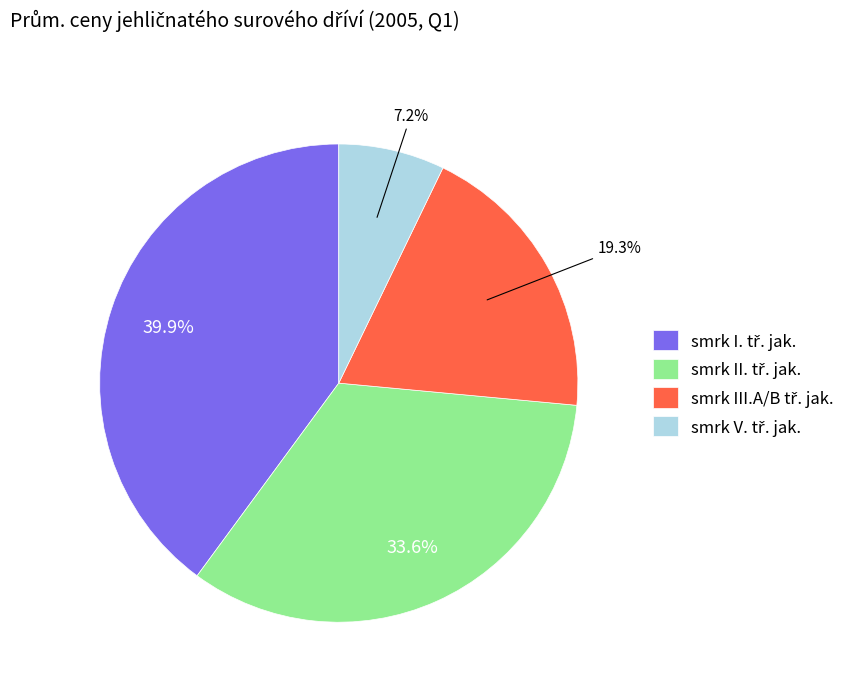

Is there any slice that represents more than half of the pie?

No